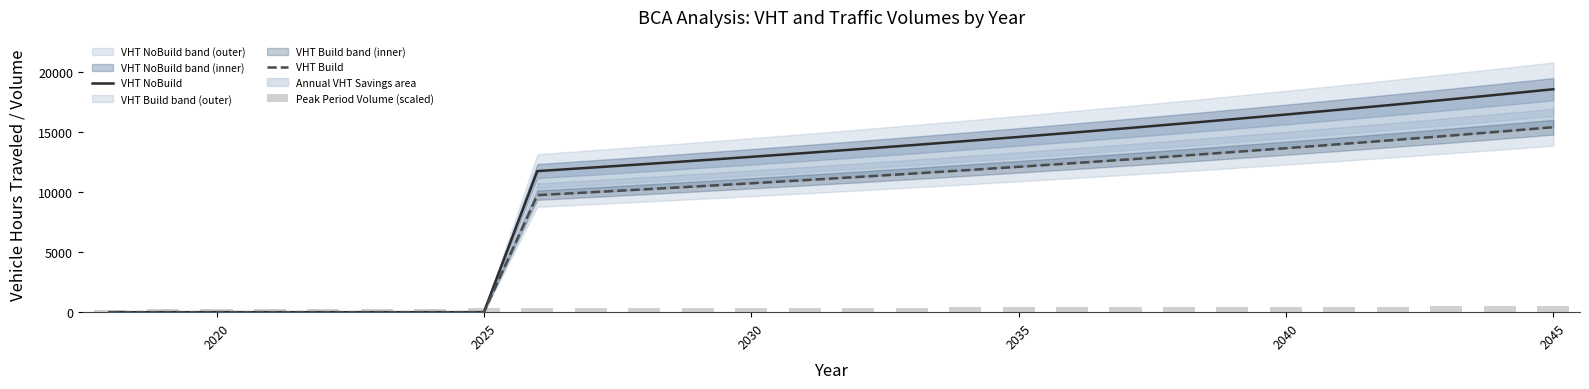

What is the value of the VHT NoBuild bar at the 14th from the left?

13237.8